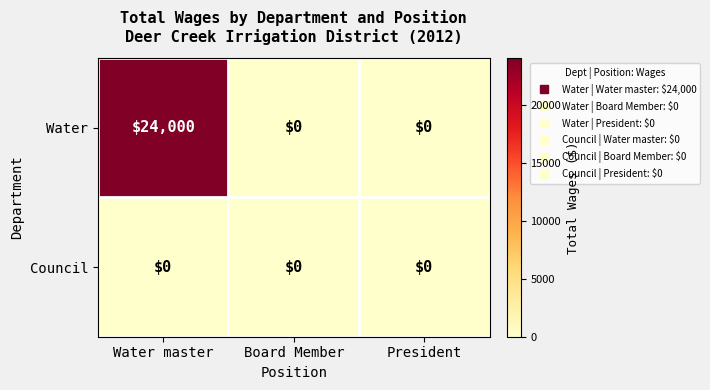

What is the difference between the highest and lowest values at Water master?

24000